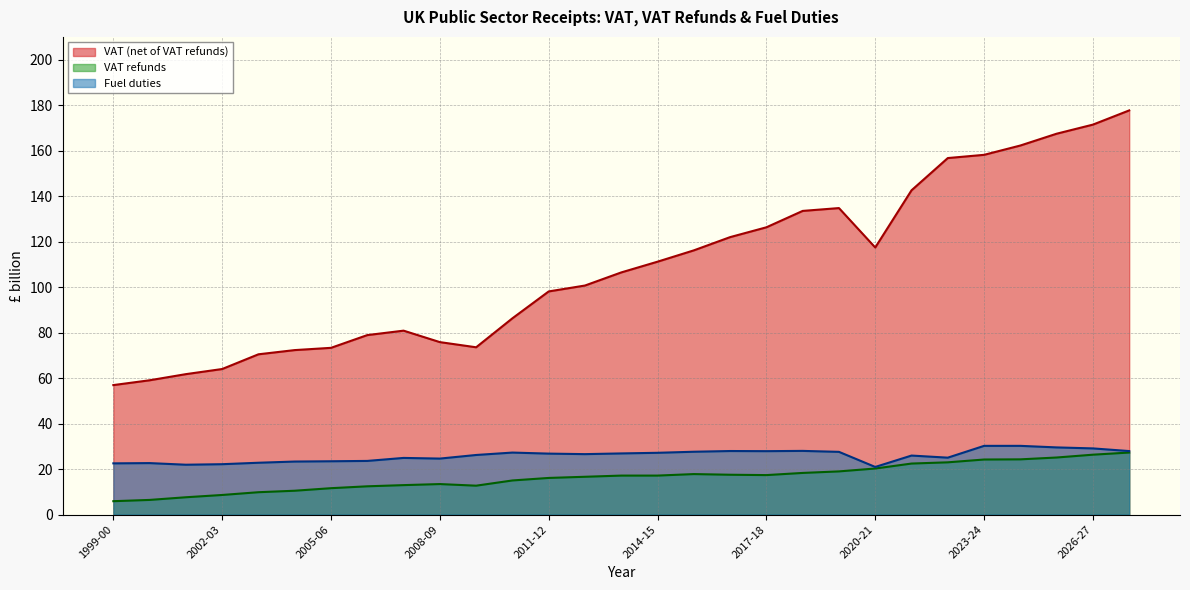

At 2020-21, list the series in order from largest to smallest.

VAT (net of VAT refunds), Fuel duties, VAT refunds